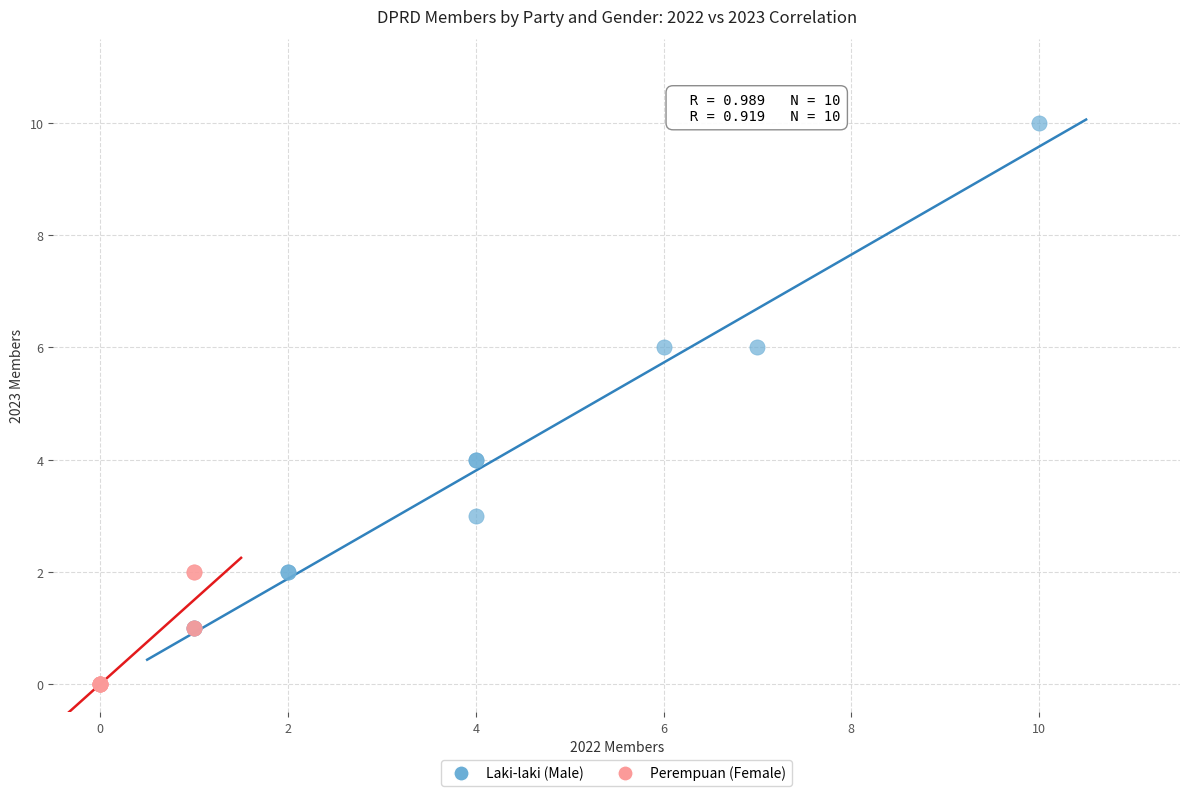

Which series contains the lowest Y value?

Perempuan (Female)